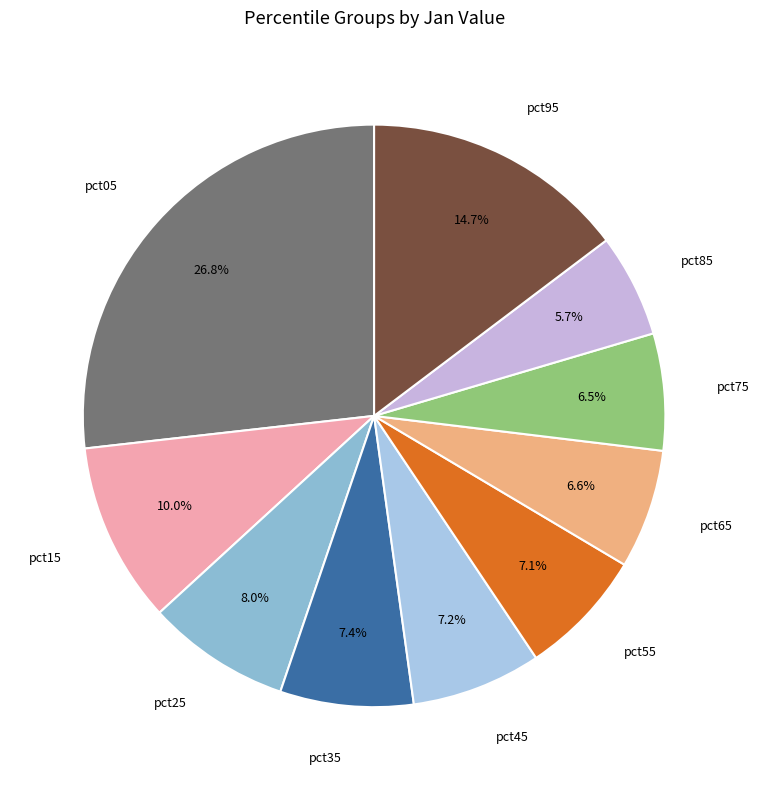

What is the smallest slice in the pie chart?

pct85